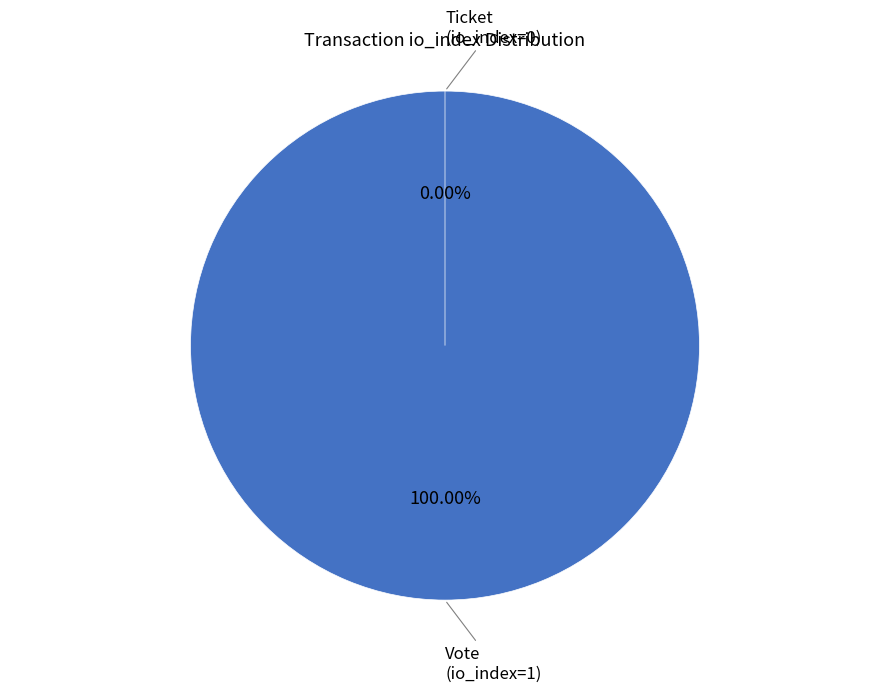

Rank the categories by value from highest to lowest.

Vote (io_index=1), Ticket (io_index=0)